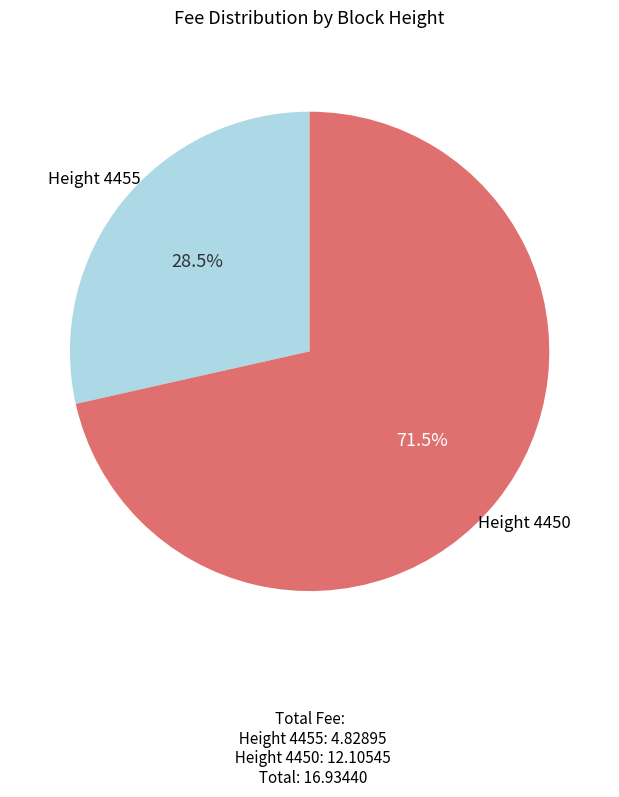

Which category has the biggest portion of the pie?

Height 4450